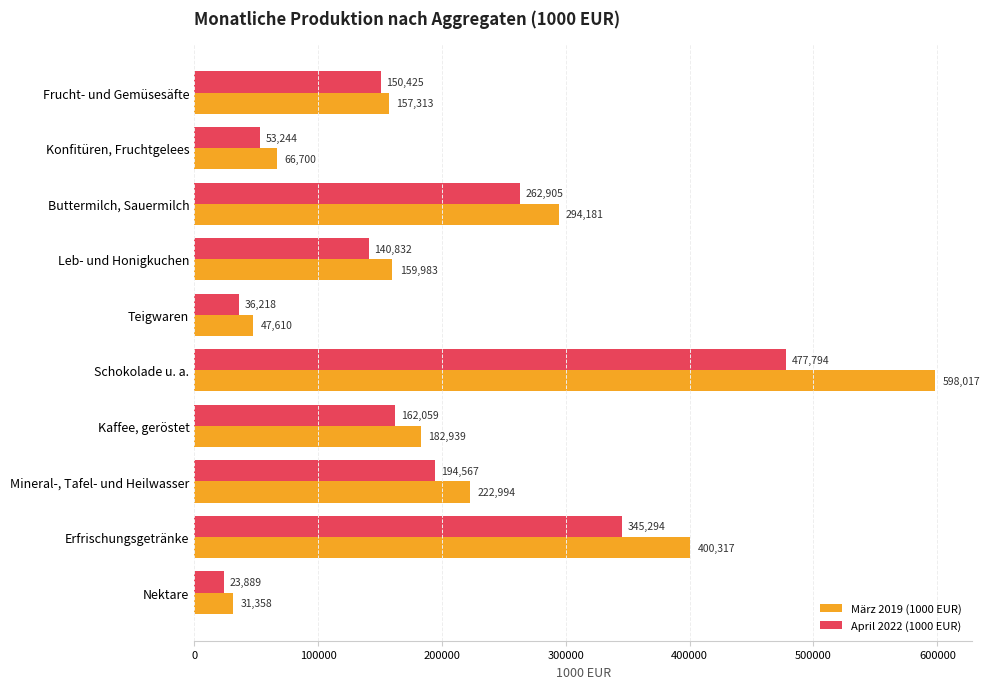

What value does the April 2022 (1000 EUR) series have at Teigwaren?

36217.9